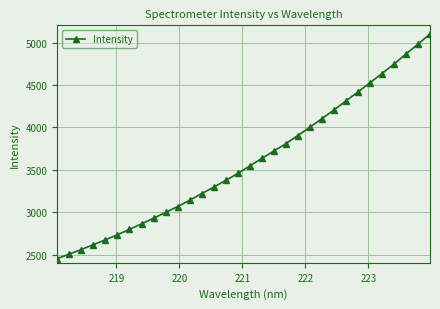

What is the difference between the maximum and second lowest values?

2593.1